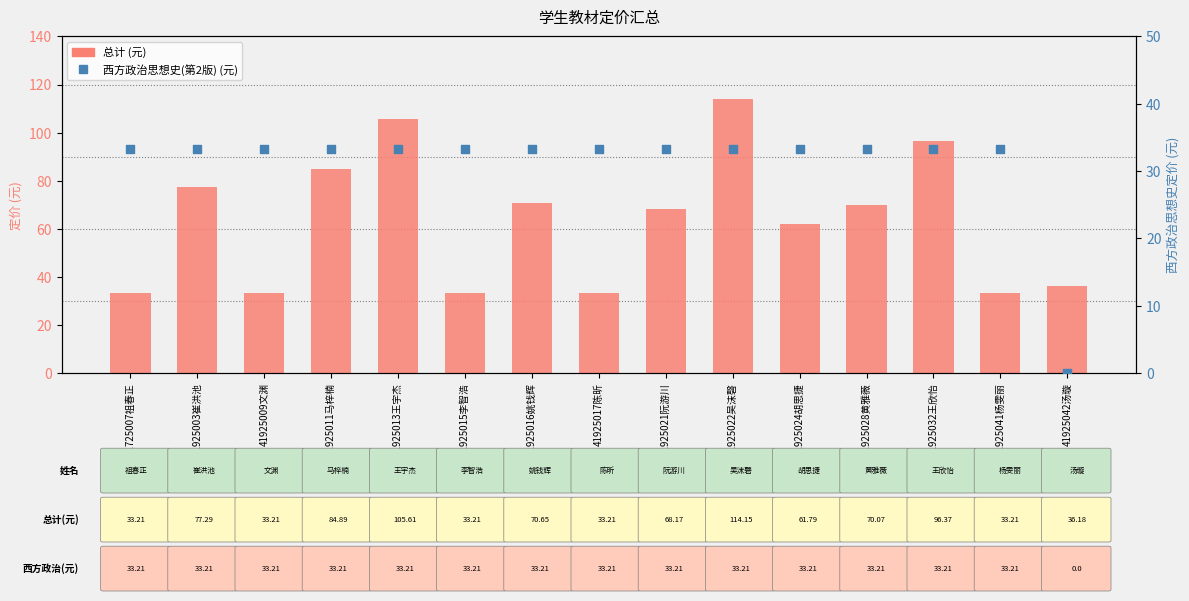

What are all the series names shown in the legend?

总计, 西方政治思想史(第2版)